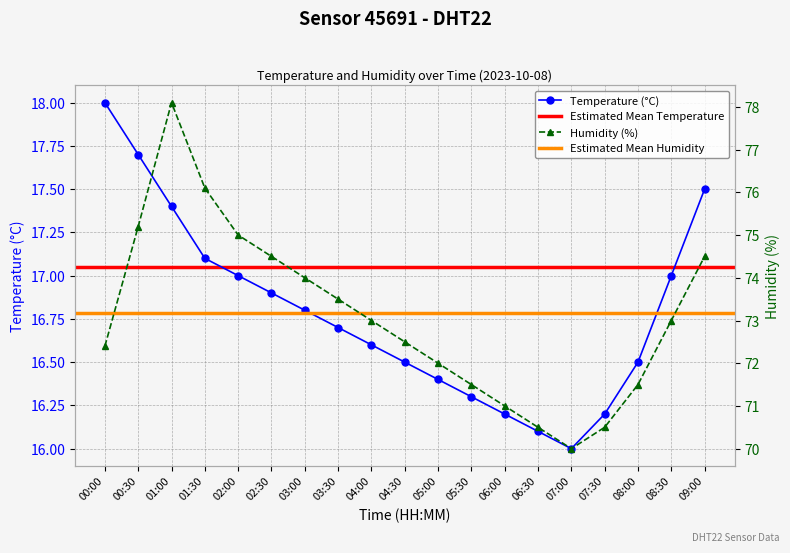

Is it true that temperature equals 30.0 at 08:30?

False